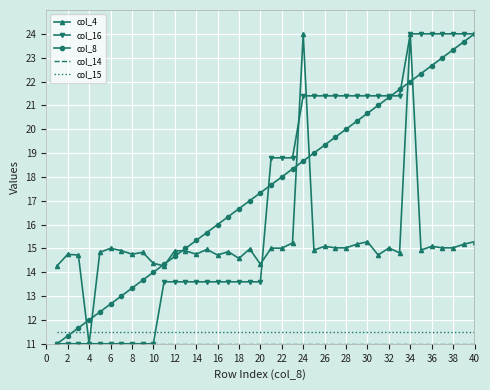

What is the highest value of the col_4 series?

24.0